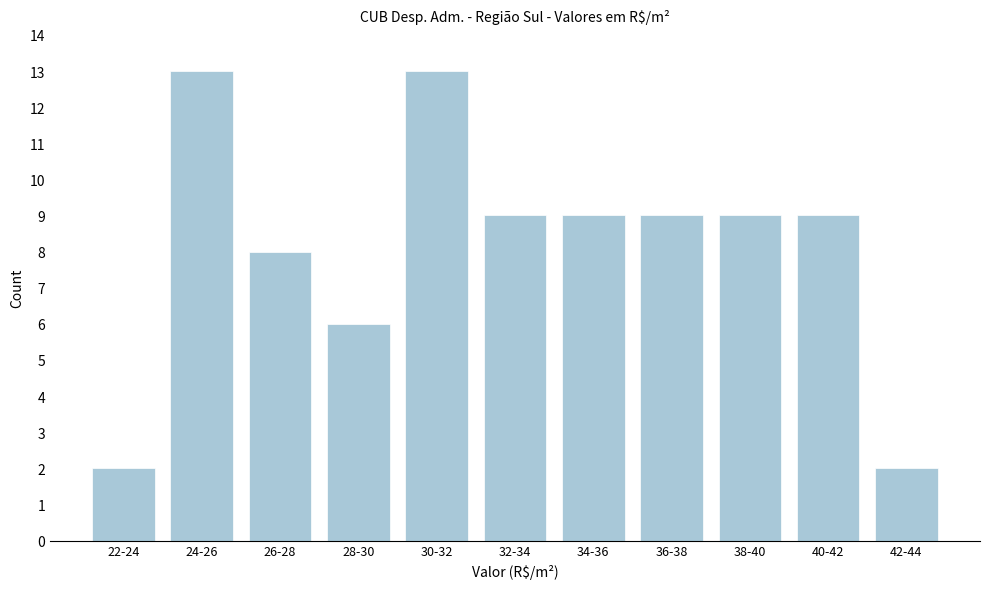

Reading left to right, list all the values displayed in this chart.

22-24=2	24-26=13	26-28=8	28-30=6	30-32=13	32-34=9	34-36=9	36-38=9	38-40=9	40-42=9	42-44=2